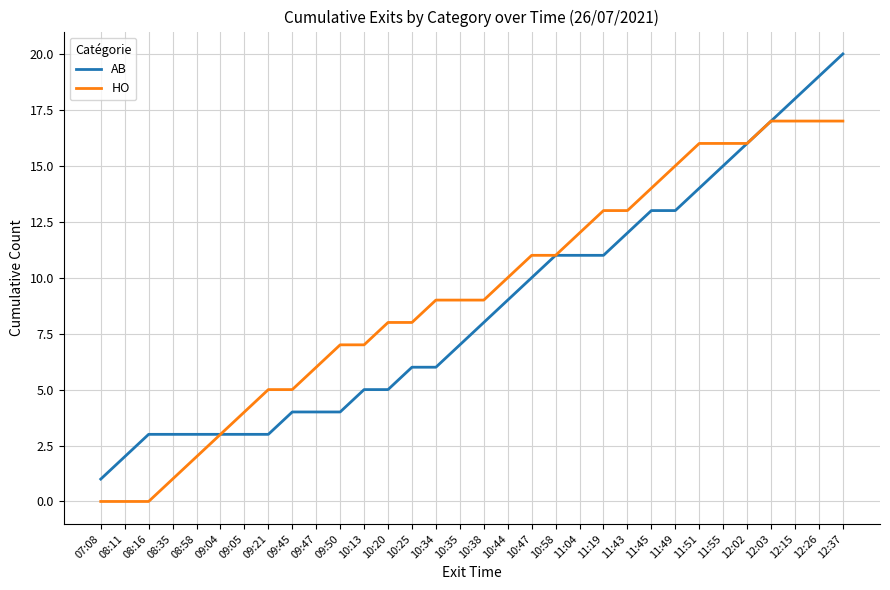

Reading left to right, extract all data points from this chart.

AB: 07:08=1	08:11=2	08:16=3	08:35=3	08:58=3	09:04=3	09:05=3	09:21=3	09:45=4	09:47=4	09:50=4	10:13=5	10:20=5	10:25=6	10:34=6	10:35=7	10:38=8	10:44=9	10:47=10	10:58=11	11:04=11	11:19=11	11:43=12	11:45=13	11:49=13	11:51=14	11:55=15	12:02=16	12:03=17	12:15=18	12:26=19	12:37=20
HO: 07:08=0	08:11=0	08:16=0	08:35=1	08:58=2	09:04=3	09:05=4	09:21=5	09:45=5	09:47=6	09:50=7	10:13=7	10:20=8	10:25=8	10:34=9	10:35=9	10:38=9	10:44=10	10:47=11	10:58=11	11:04=12	11:19=13	11:43=13	11:45=14	11:49=15	11:51=16	11:55=16	12:02=16	12:03=17	12:15=17	12:26=17	12:37=17